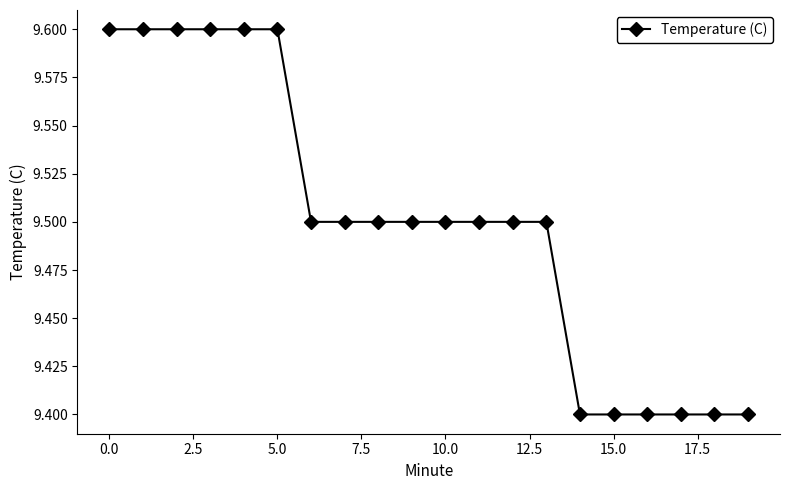

What is the value of the 17th point from the left?

9.4